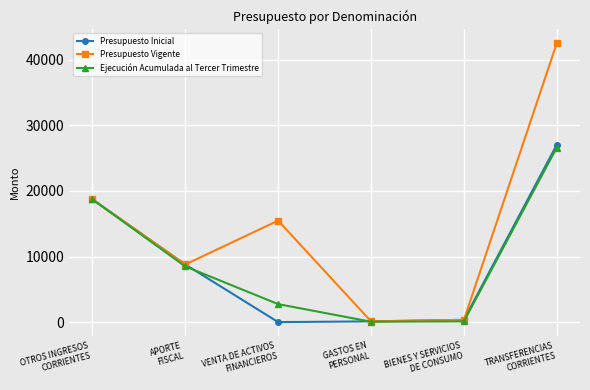

What is the total value across all series at VENTA DE ACTIVOS
FINANCIEROS?

18219